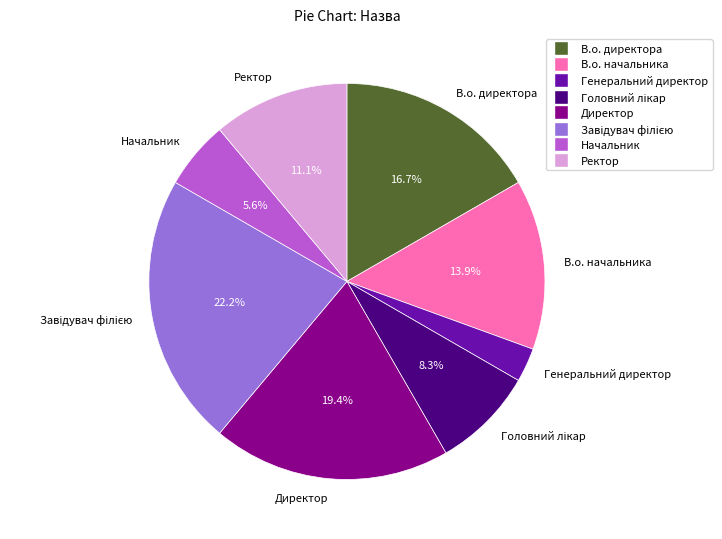

To the nearest percent, what is the difference between the Генеральний директор and В.о. директора slice percentages?

14%